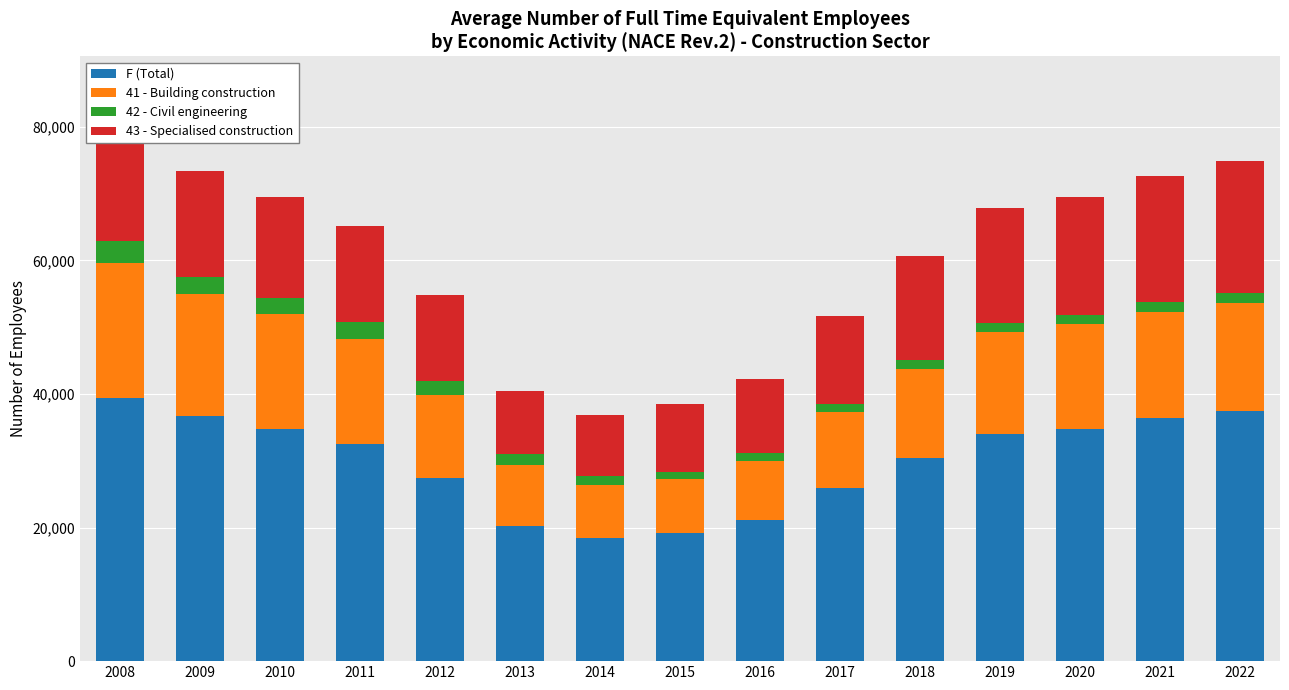

The F (Total) series shows 32588 at 2011. True or false?

True